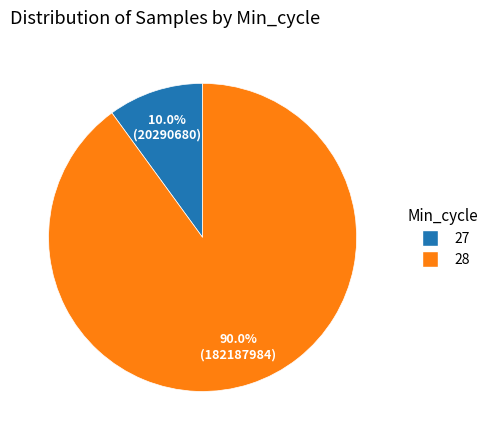

Which category accounts for the majority?

28